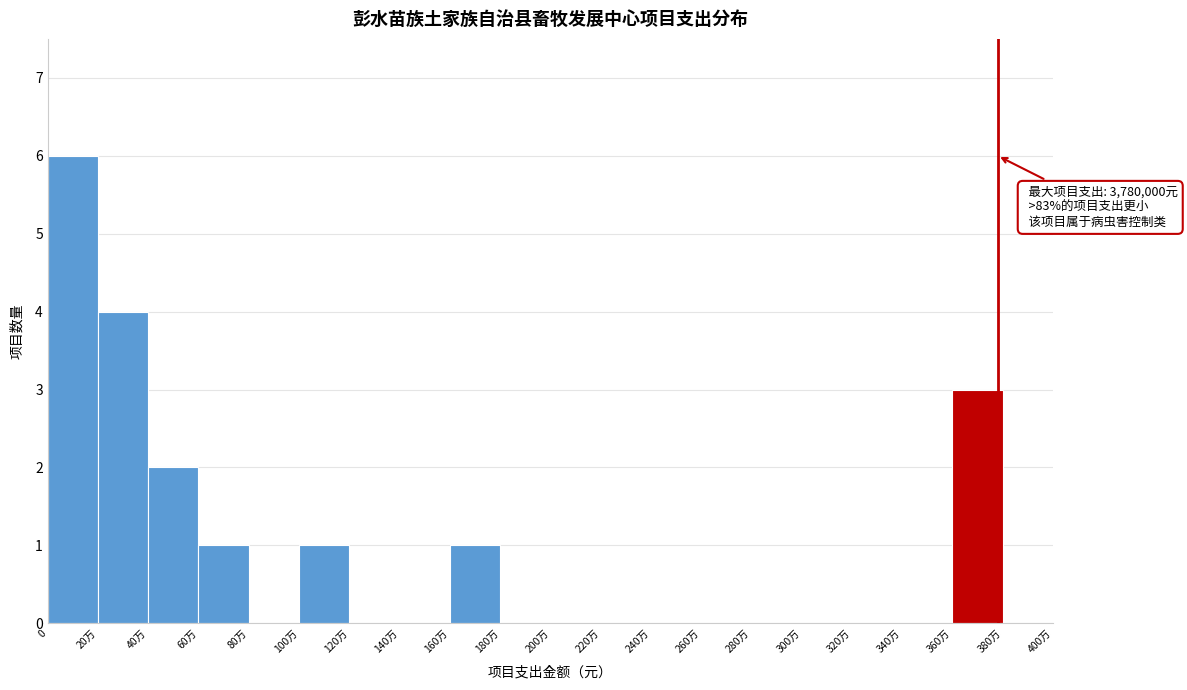

Reading left to right, extract all data points from this chart.

0=6	20万=4	40万=2	60万=1	80万=0	100万=1	120万=0	140万=0	160万=1	180万=0	200万=0	220万=0	240万=0	260万=0	280万=0	300万=0	320万=0	340万=0	360万=3	380万=0